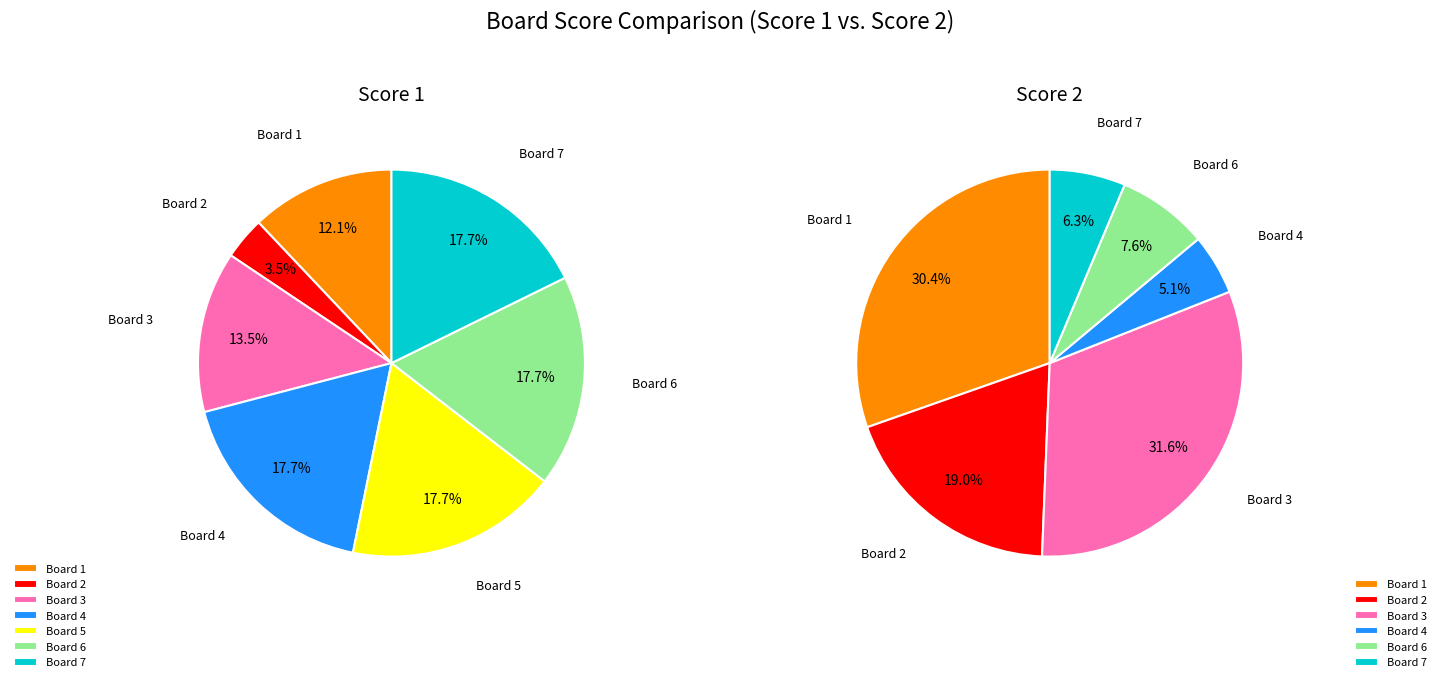

Which category has the smallest portion of the pie?

Board 5